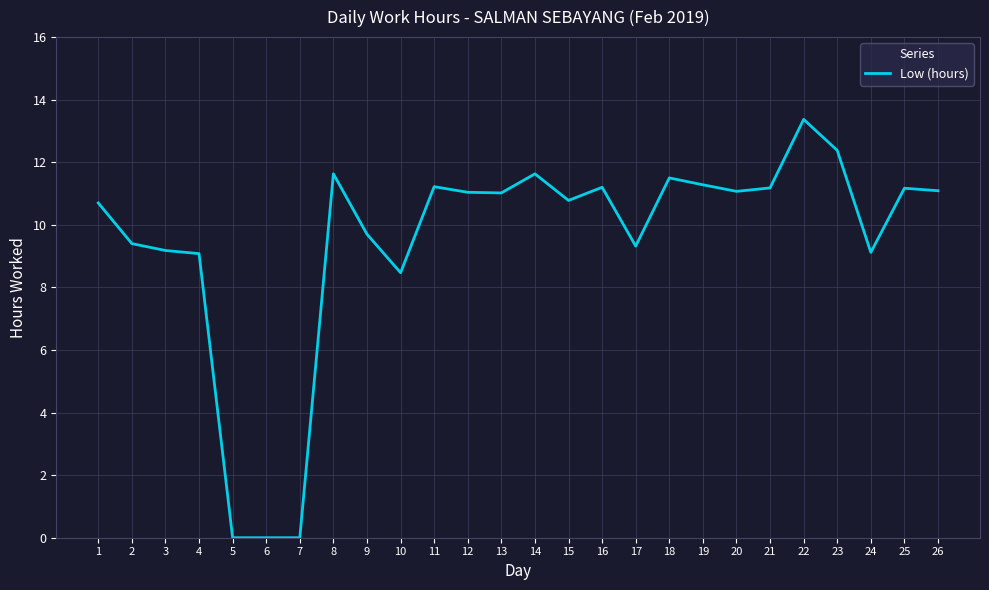

What is the change in value from 1 to 21?

+0.5